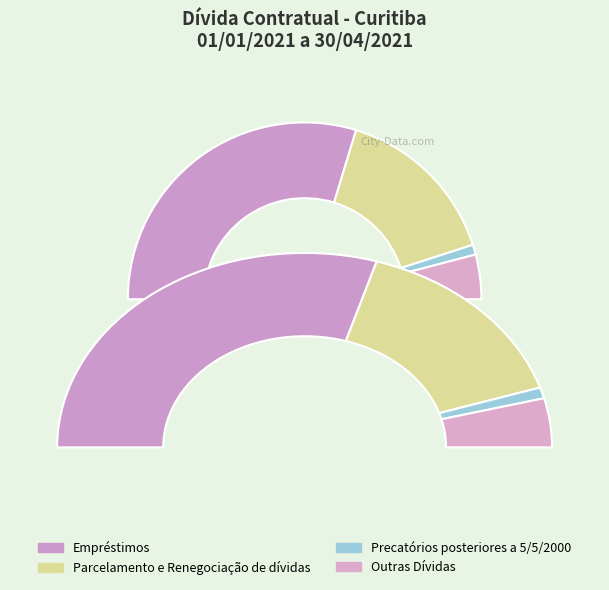

The Precatórios posteriores a 5/5/2000 slice represents 2% of the pie. True or false?

True